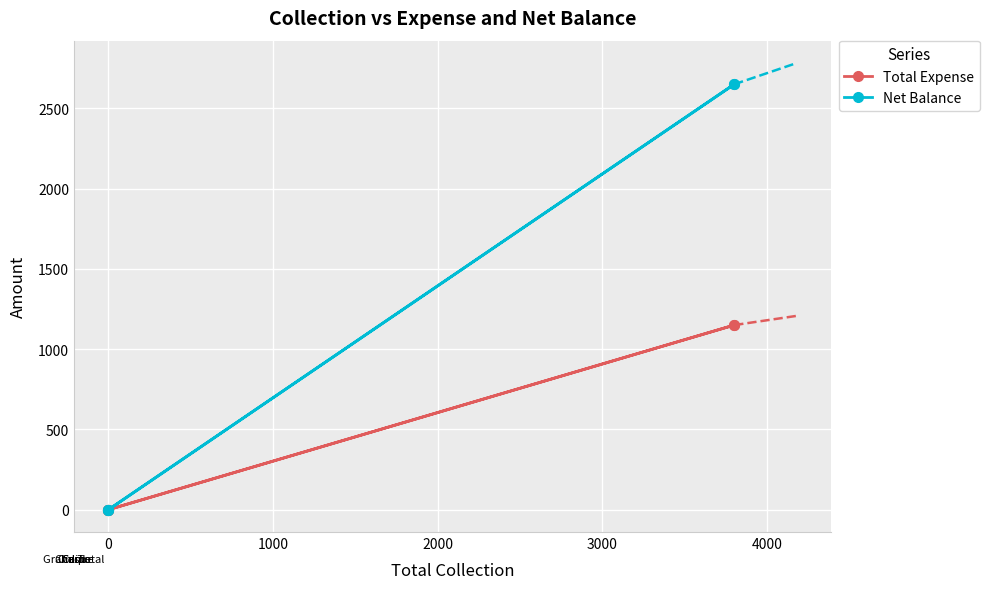

True or false: Net Balance and Total Expense intersect in this chart.

False